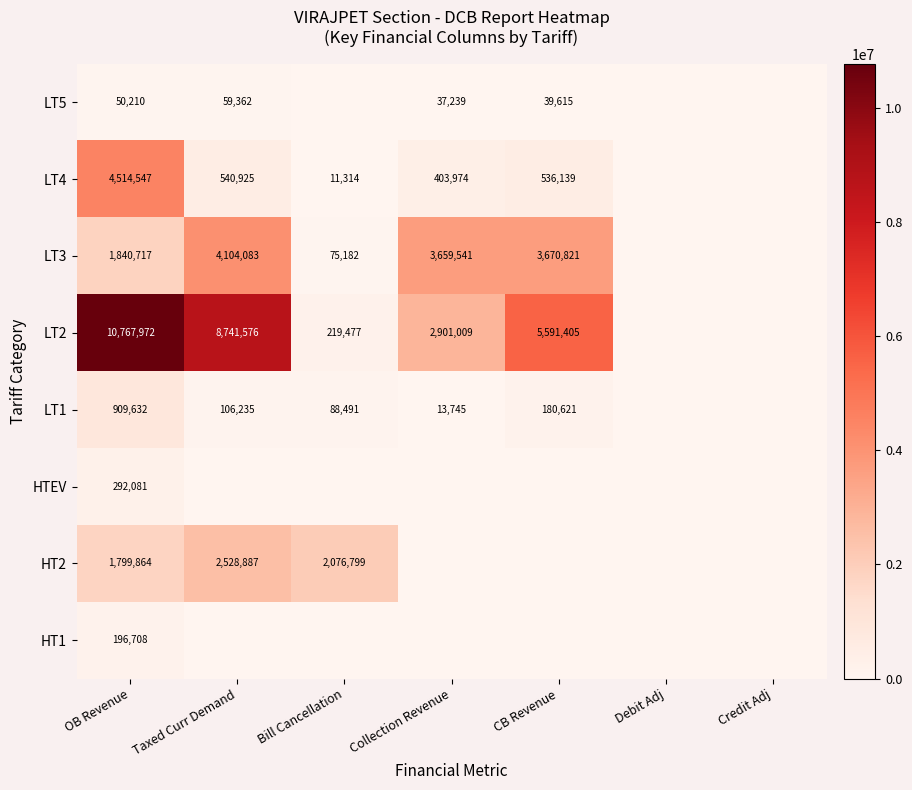

True or false: LT4 has a value of 832010 at Taxed Curr Demand.

False